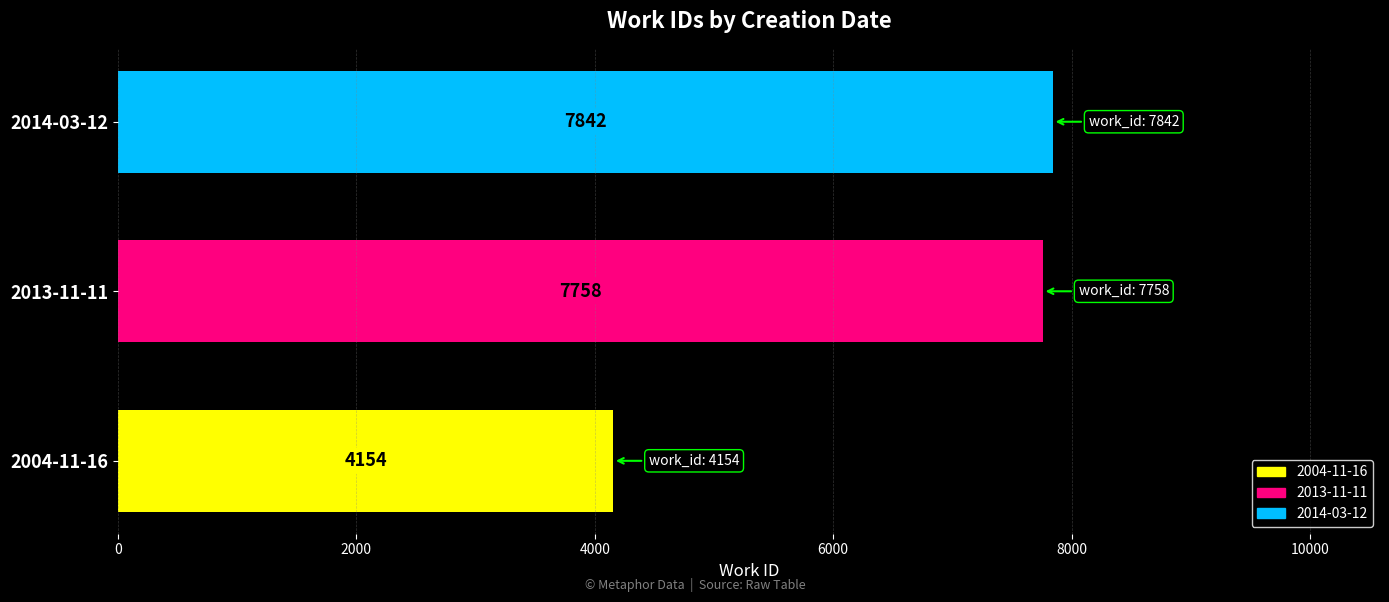

Between 2013-11-11 and 2014-03-12, which is larger?

2014-03-12